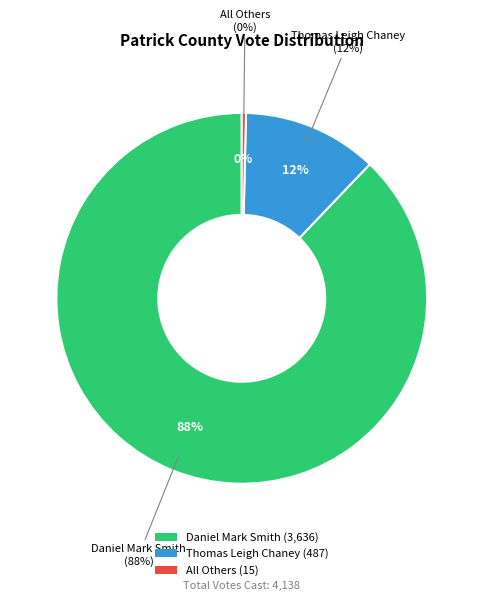

What is the change in value from Daniel Mark Smith to All Others?

-3621